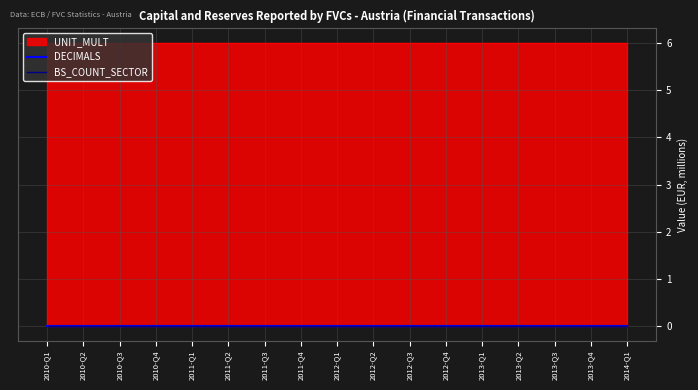

Rank the categories by DECIMALS value from lowest to highest.

2010-Q1, 2010-Q2, 2010-Q3, 2010-Q4, 2011-Q1, 2011-Q2, 2011-Q3, 2011-Q4, 2012-Q1, 2012-Q2, 2012-Q3, 2012-Q4, 2013-Q1, 2013-Q2, 2013-Q3, 2013-Q4, 2014-Q1